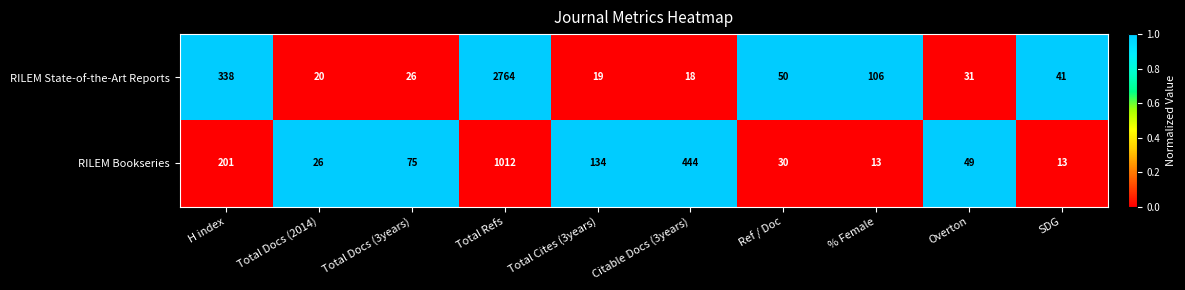

The RILEM State-of-the-Art Reports series shows 33 at Total Docs (2014). True or false?

False